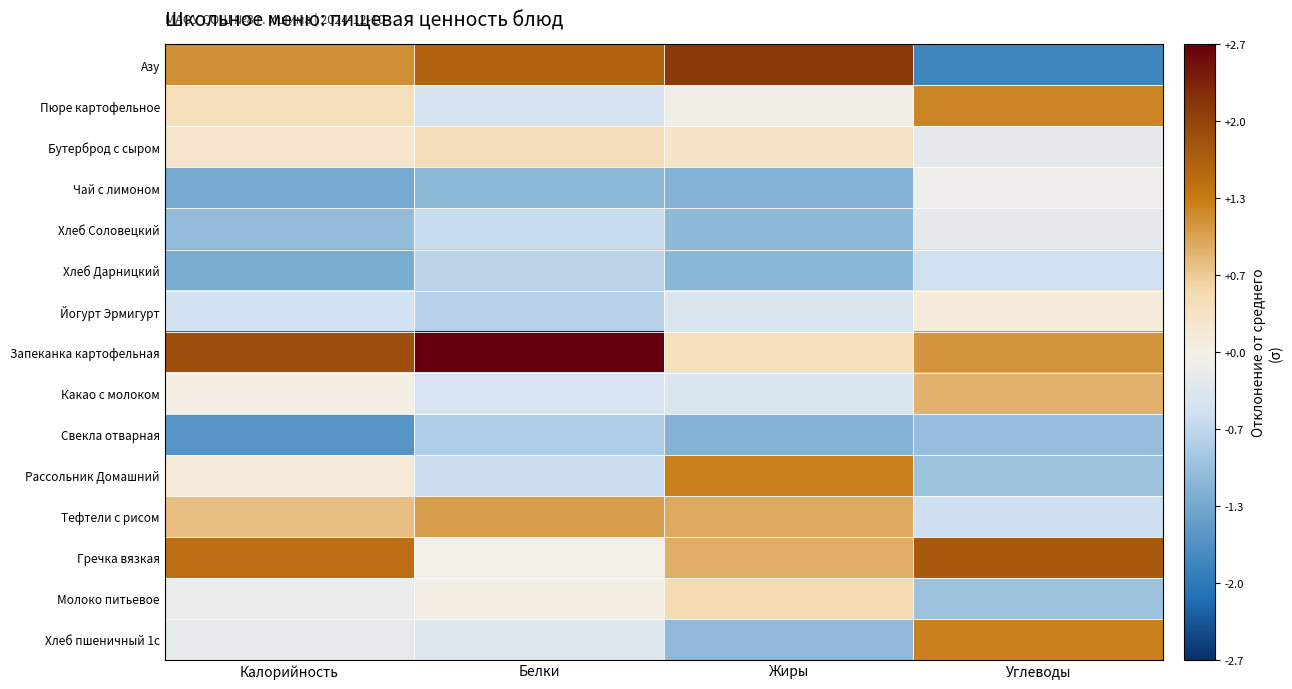

What is the smallest value displayed?

-1.8